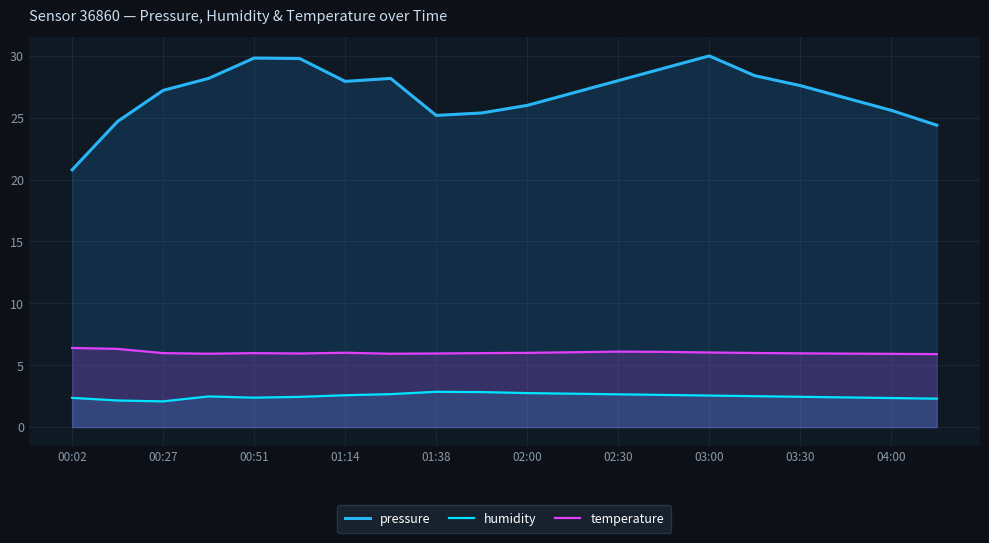

True or false: humidity and pressure cross at least once.

False